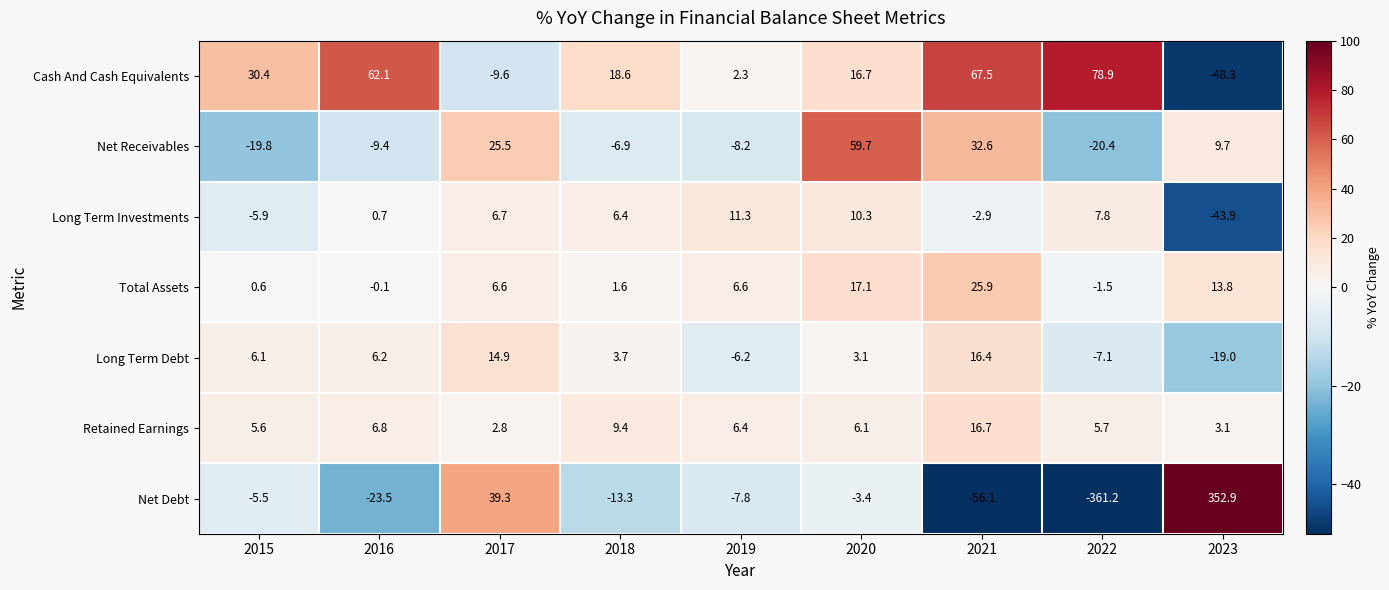

What is the minimum value for Long Term Investments?

-43.9